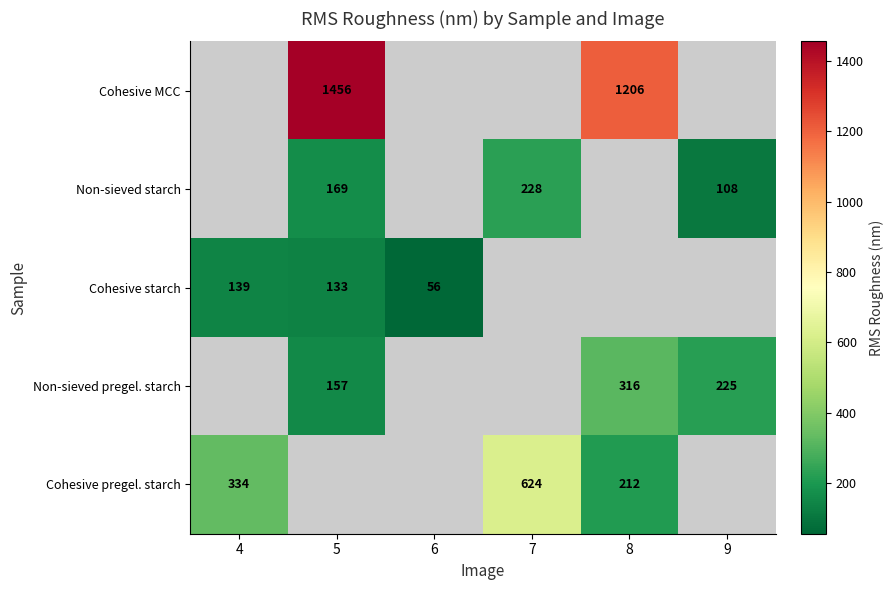

Is the value of Cohesive pregel. starch at 7 greater than the value of Cohesive starch at 4?

Yes